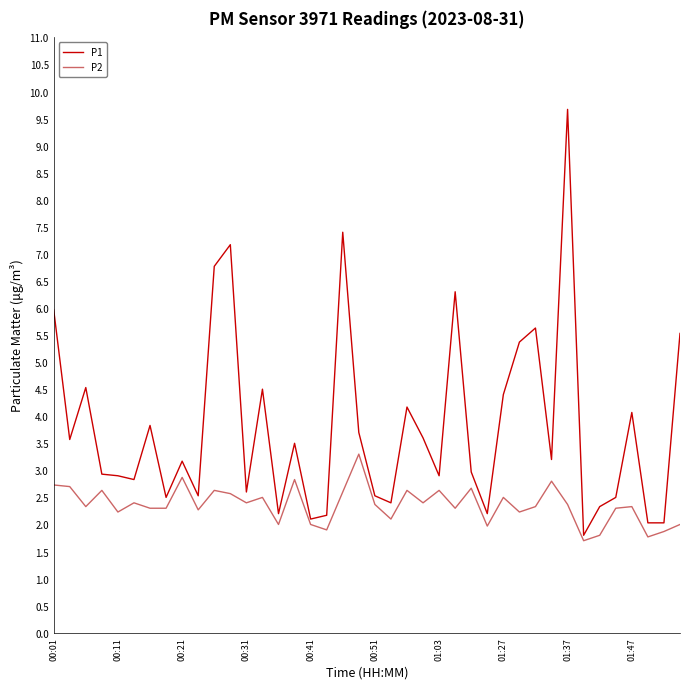

What is the minimum value shown in the chart?

1.7